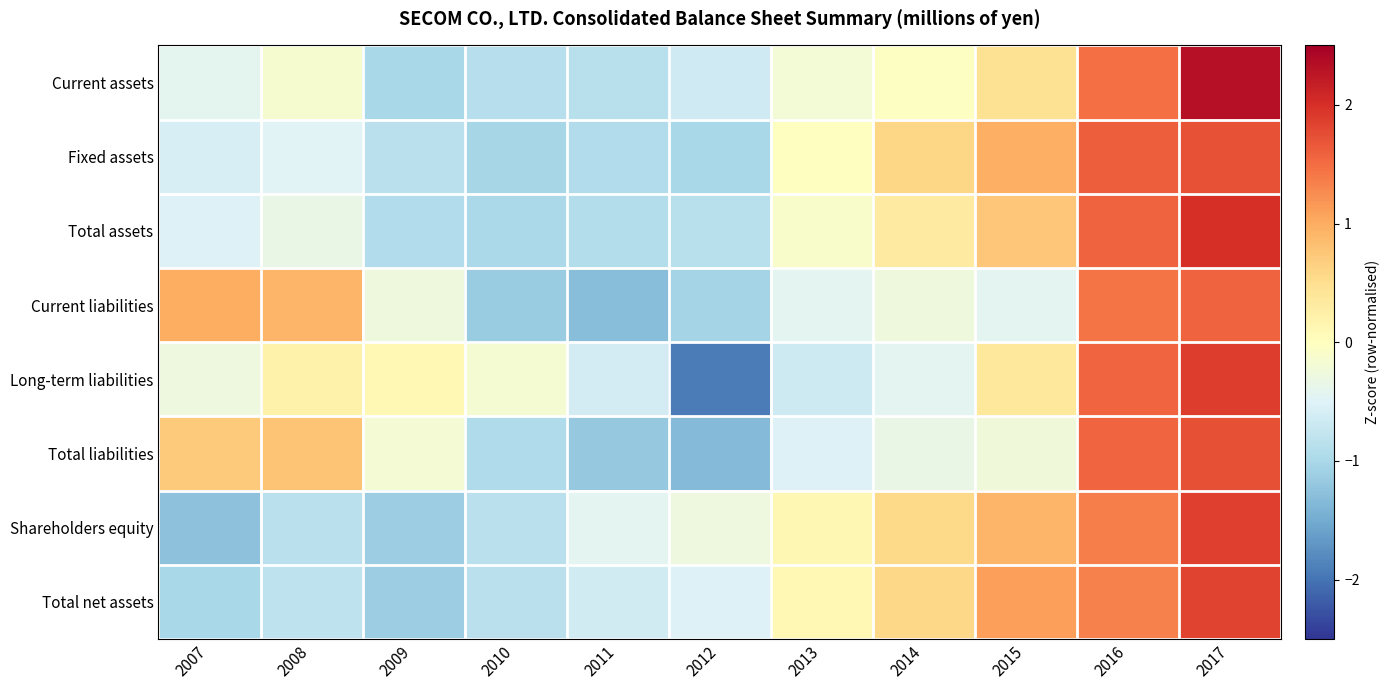

Reading left to right, what are all the values shown in this chart?

Current assets: 2007=-0.4	2008=-0.2	2009=-1.0	2010=-0.9	2011=-0.9	2012=-0.7	2013=-0.2	2014=-0.0	2015=0.5	2016=1.5	2017=2.3
Fixed assets: 2007=-0.6	2008=-0.5	2009=-0.8	2010=-1.0	2011=-0.9	2012=-1.0	2013=-0.0	2014=0.6	2015=1.0	2016=1.6	2017=1.7
Total assets: 2007=-0.5	2008=-0.3	2009=-0.9	2010=-1.0	2011=-0.9	2012=-0.9	2013=-0.1	2014=0.3	2015=0.8	2016=1.6	2017=2.0
Current liabilities: 2007=1.0	2008=0.9	2009=-0.3	2010=-1.1	2011=-1.3	2012=-1.0	2013=-0.4	2014=-0.3	2015=-0.4	2016=1.4	2017=1.6
Long-term liabilities: 2007=-0.3	2008=0.2	2009=0.1	2010=-0.2	2011=-0.6	2012=-1.9	2013=-0.7	2014=-0.4	2015=0.4	2016=1.6	2017=1.9
Total liabilities: 2007=0.7	2008=0.8	2009=-0.2	2010=-0.9	2011=-1.2	2012=-1.3	2013=-0.5	2014=-0.3	2015=-0.3	2016=1.5	2017=1.7
Shareholders equity: 2007=-1.3	2008=-0.9	2009=-1.1	2010=-0.8	2011=-0.4	2012=-0.3	2013=0.1	2014=0.6	2015=0.9	2016=1.4	2017=1.9
Total net assets: 2007=-1.0	2008=-0.8	2009=-1.1	2010=-0.8	2011=-0.6	2012=-0.5	2013=0.1	2014=0.6	2015=1.1	2016=1.3	2017=1.8